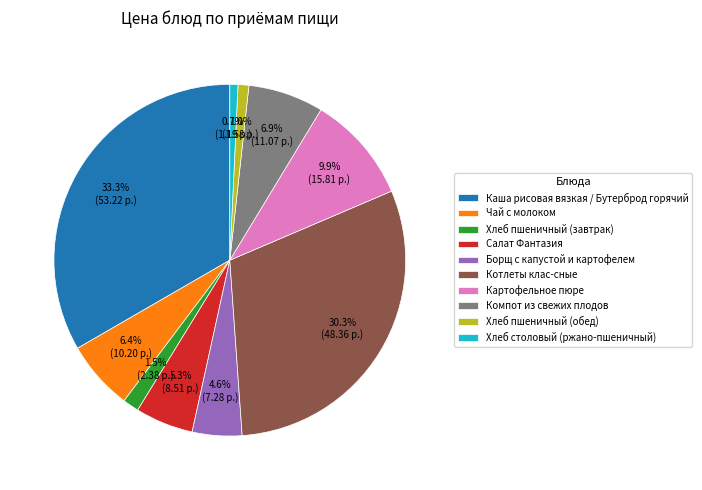

Between Котлеты клас-сные and Компот из свежих плодов, which is larger?

Котлеты клас-сные